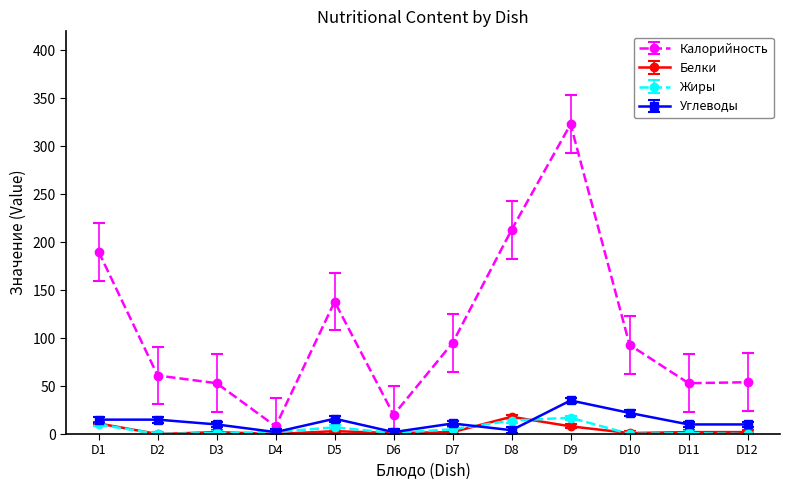

Is it true that Калорийность equals 93 at D10?

True